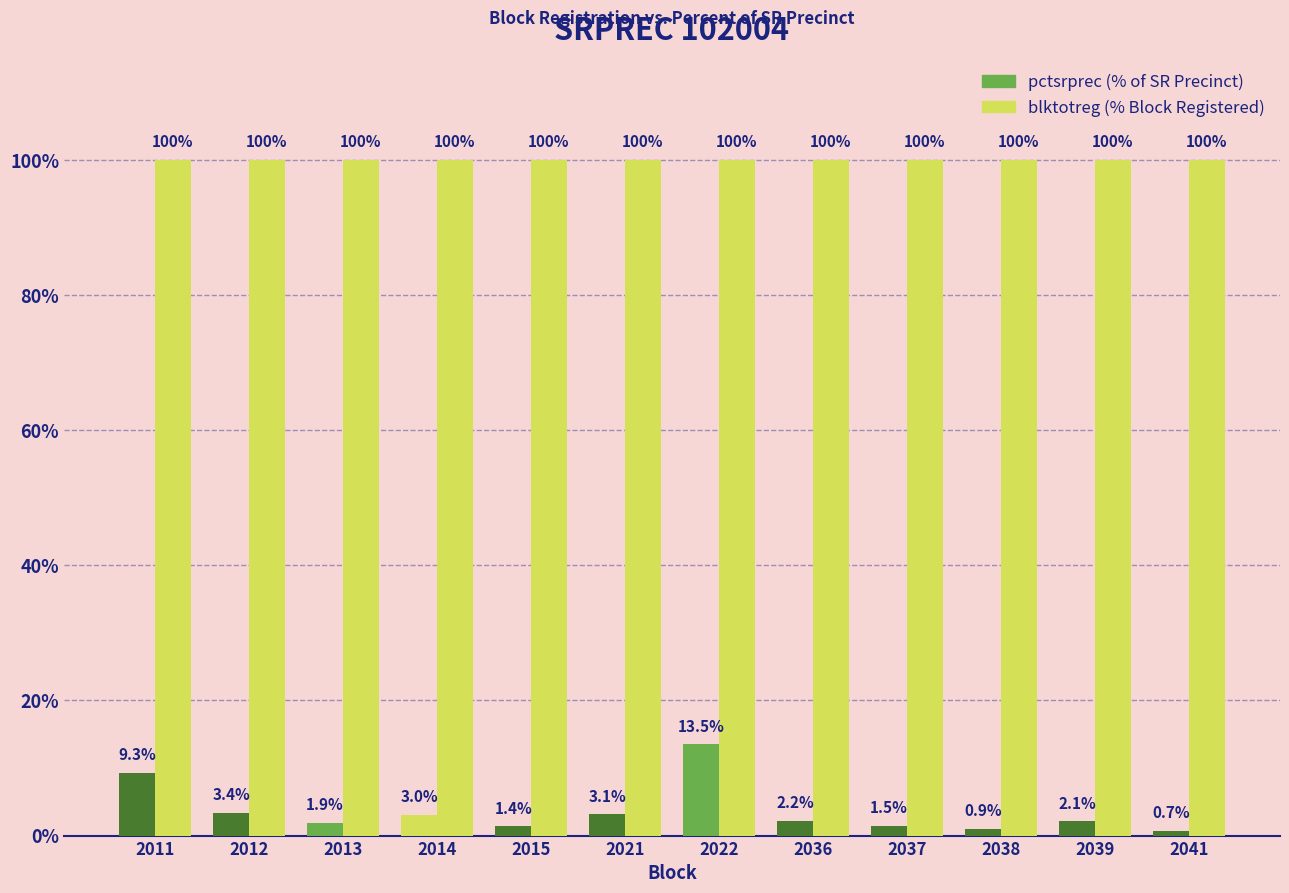

At which category does the chart reach its peak across all series?

2011